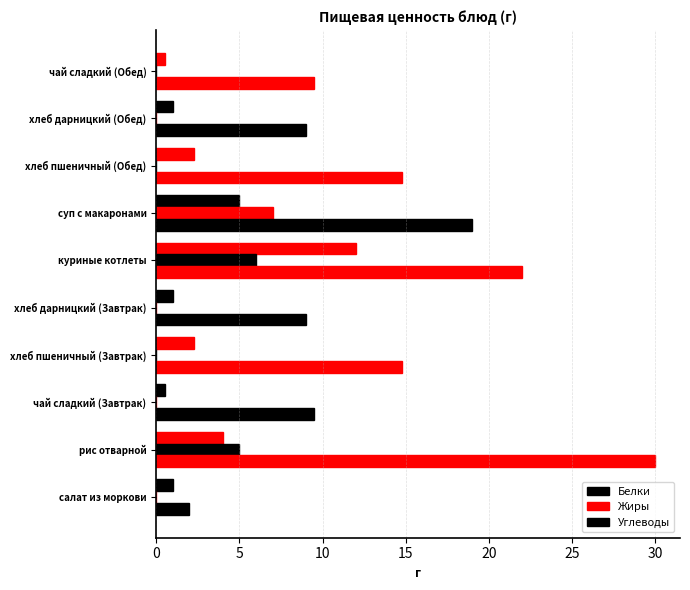

What is the difference between the maximum and minimum values in the Жиры series?

7.0